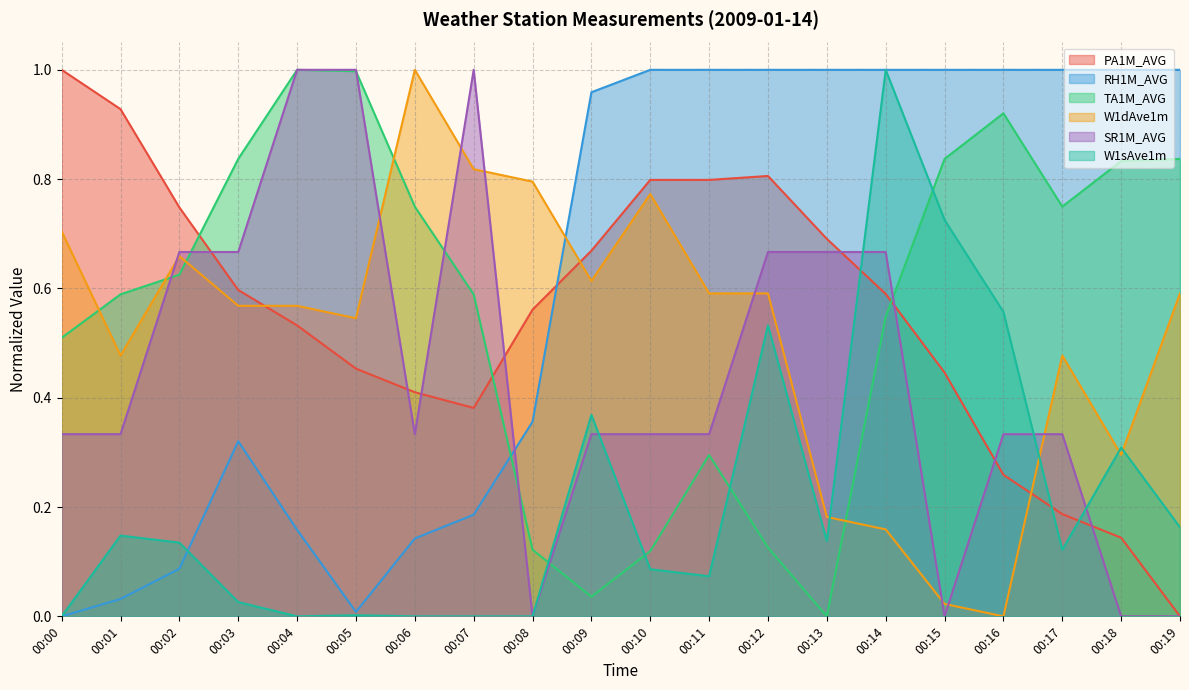

Rank the series by their maximum value, from lowest to highest.

PA1M_AVG, RH1M_AVG, TA1M_AVG, W1dAve1m, SR1M_AVG, W1sAve1m